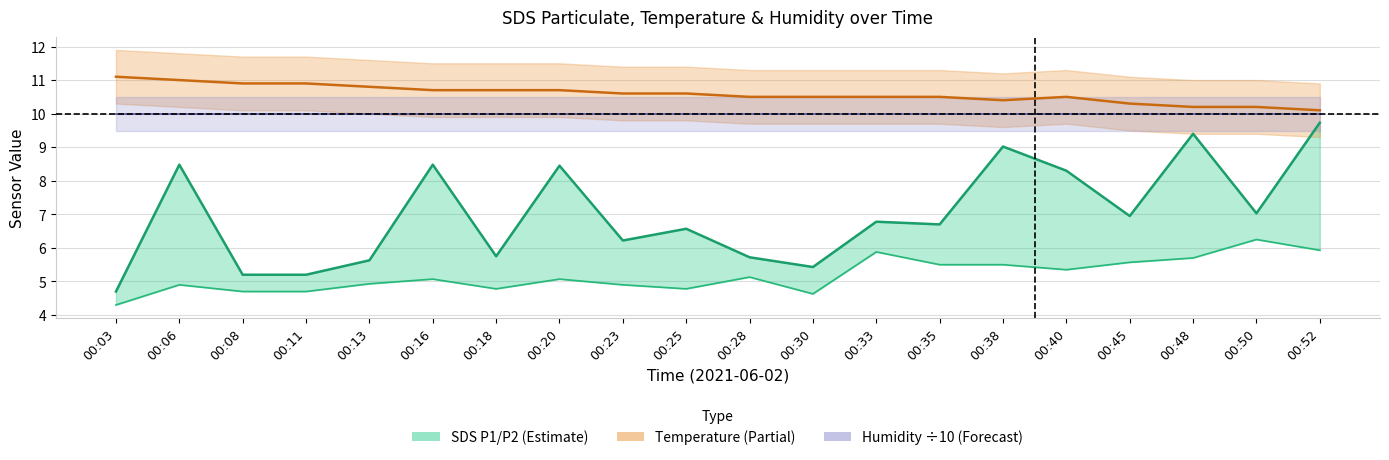

Which series has the largest total across all categories?

Temp